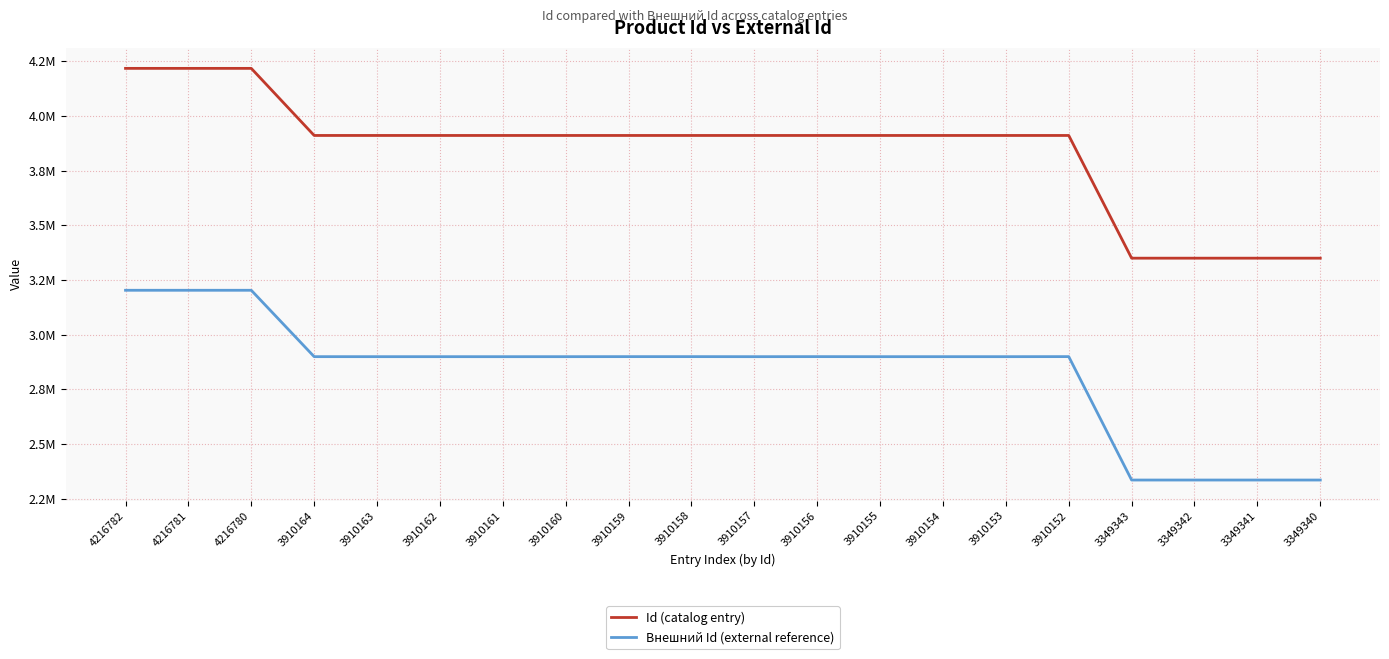

Between 4216782 and 3910154, which series saw the biggest shift?

Id (catalog entry)